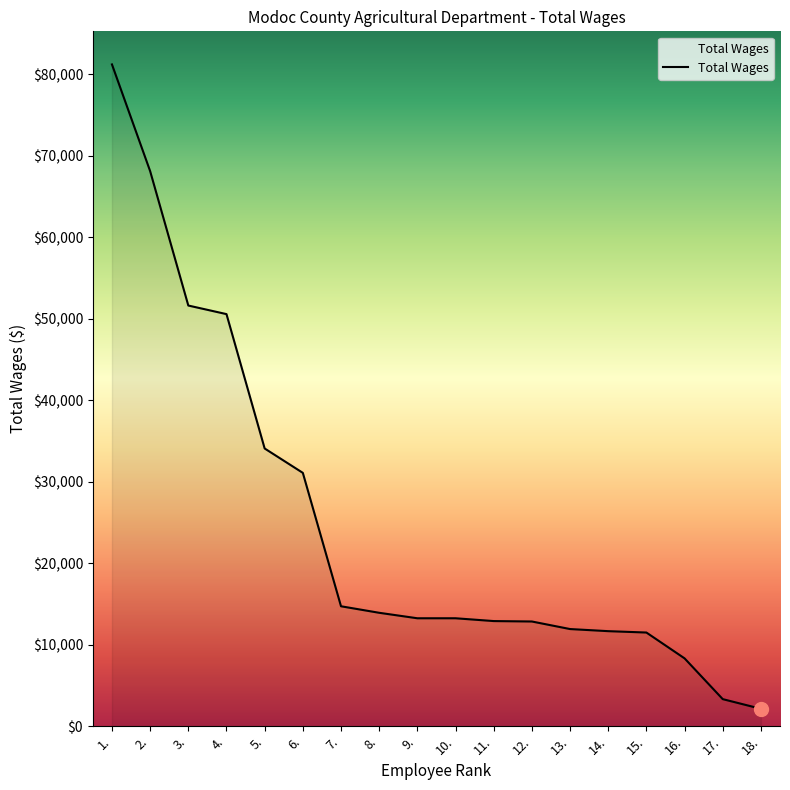

What is the difference between the second highest and second lowest values?

64782